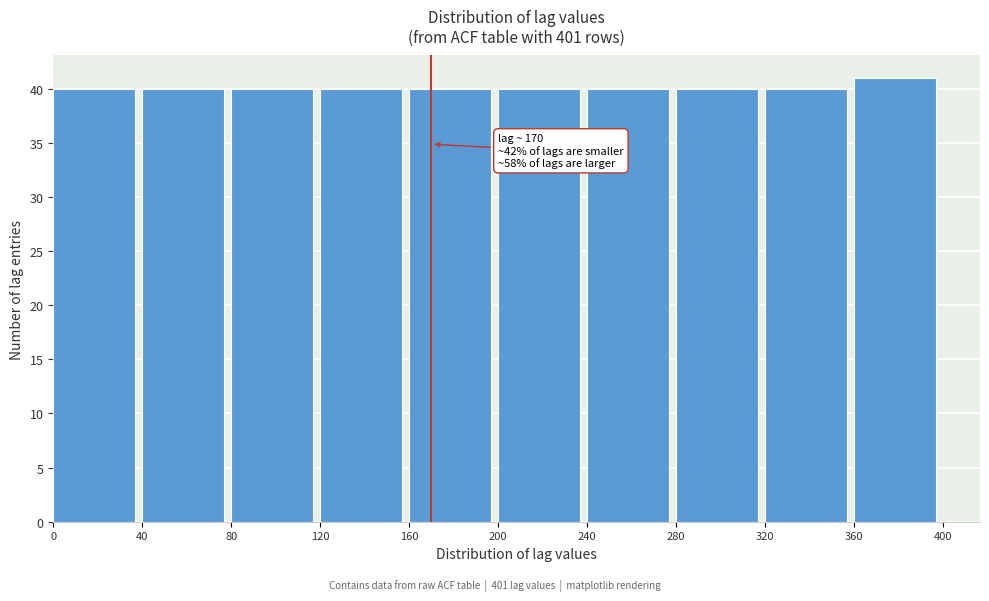

Which range on the x-axis has the tallest bar?

360 to 400